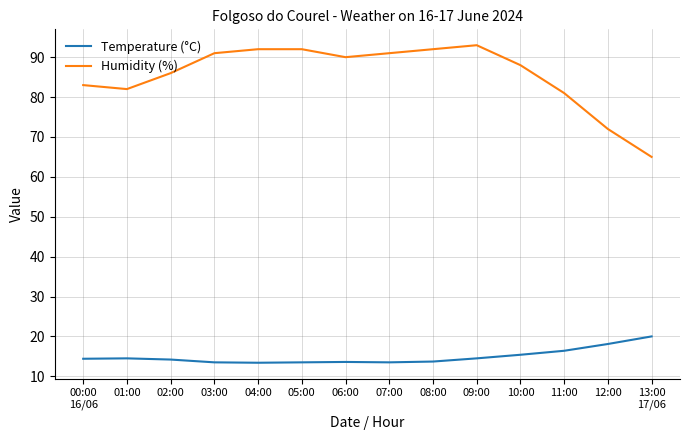

Is the value of Temperature (°C) at 03:00 greater than the value of Humidity (%) at 06:00?

No